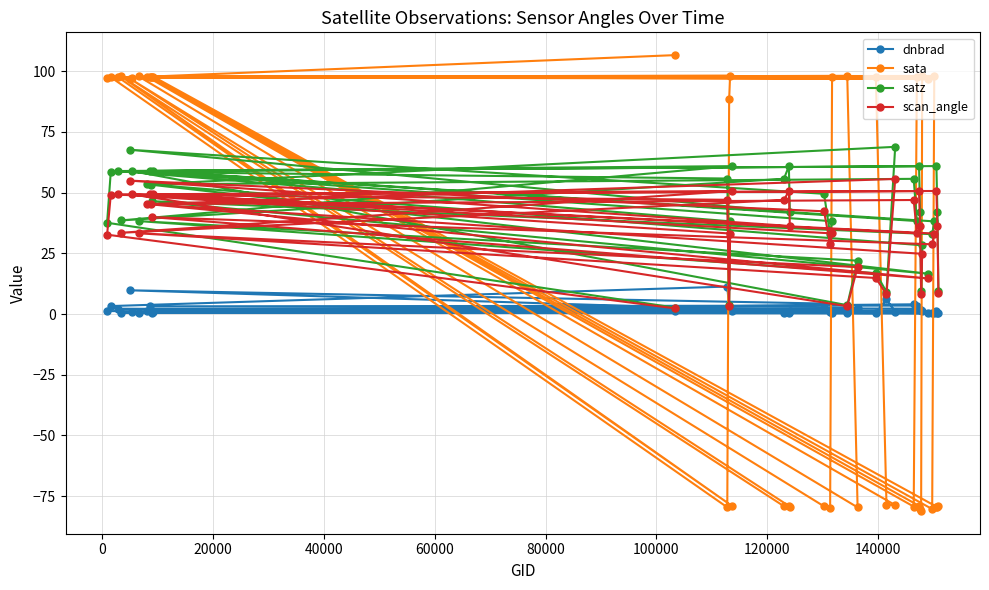

Reading left to right, what are all the values shown in this chart?

dnbrad: 1.1	1.2	3.3	11.3	2.6	2.0	2.1	1.4	0.5	0.5	0.3	1.3	9.8	4.3	1.0	0.5	0.8	0.5	2.3	0.5	0.4	6.1	0.9	1.1	4.0	3.5	3.2	2.2	1.8	1.5	1.4	1.1	0.3	0.5	0.5	0.4	1.0	1.2	0.5	0.5
sata: 106.6	97.0	97.5	-79.6	88.5	98.2	97.6	-79.0	97.9	-79.1	-78.9	-79.3	97.0	-79.2	-79.9	97.5	97.2	98.1	-79.6	97.9	97.8	-78.5	-78.7	97.6	-79.3	97.8	97.5	-79.0	-80.4	-81.1	97.9	97.7	96.9	97.5	-80.3	98.0	97.7	-79.3	-79.3	-79.0
satz: 2.7	37.6	58.6	55.8	3.7	38.2	58.9	60.9	38.5	55.7	60.9	41.9	67.7	49.5	32.9	38.2	58.9	3.7	22.0	38.3	16.8	9.1	68.9	53.4	55.7	38.3	58.9	60.9	42.0	9.5	28.3	53.3	16.6	46.5	32.9	38.2	58.9	60.9	42.0	9.6
scan_angle: 2.3	32.7	49.1	47.1	3.3	33.2	49.3	50.7	33.5	47.0	50.6	36.3	54.9	42.3	28.7	33.2	49.3	3.2	19.4	33.3	14.9	8.1	55.6	45.3	47.0	33.3	49.3	50.6	36.3	8.4	24.8	45.2	14.7	39.9	28.7	33.2	49.2	50.7	36.4	8.5